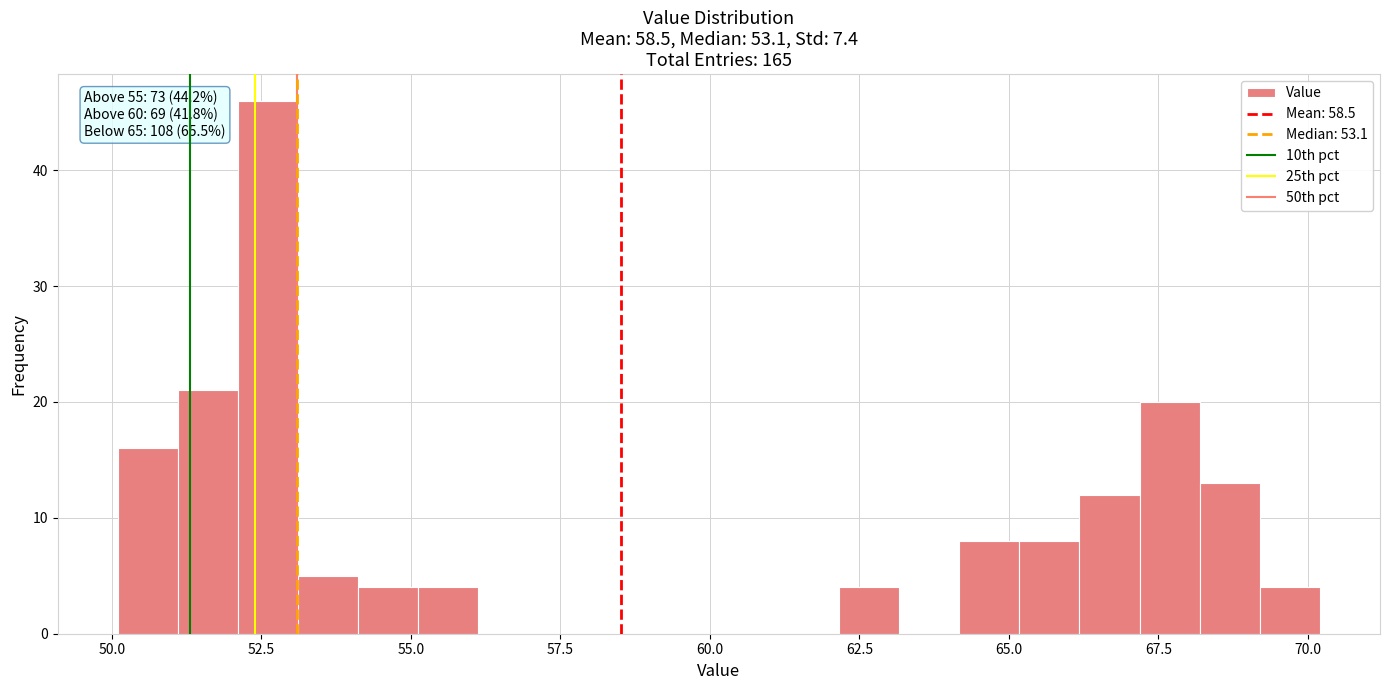

Around what value on the x-axis is the tallest bar? Give the approximate position of its centre, as read against the axis.

52.5